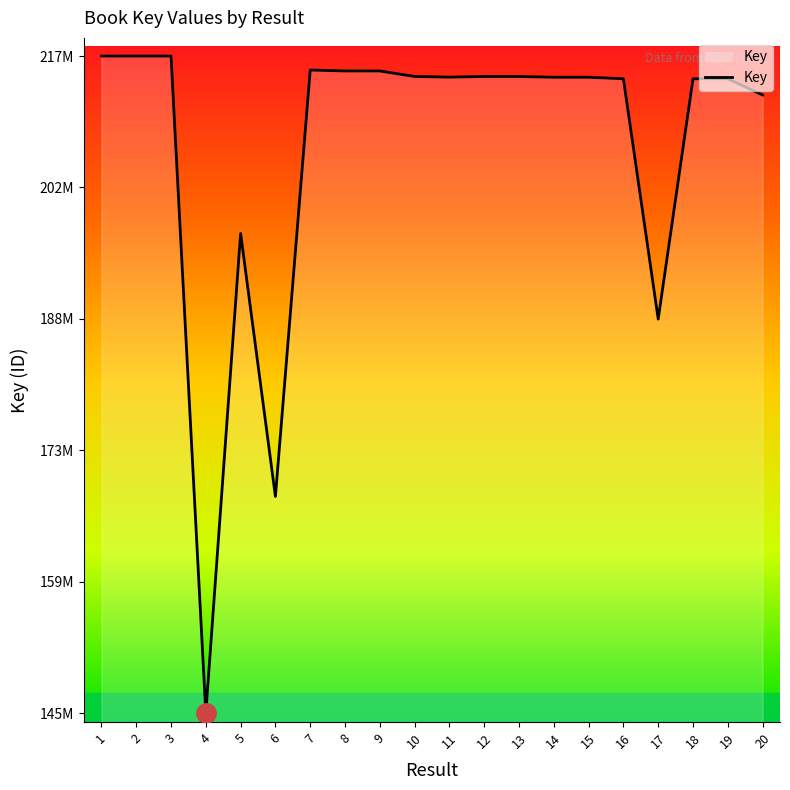

Is this an area chart (filled region under the line)?

Yes